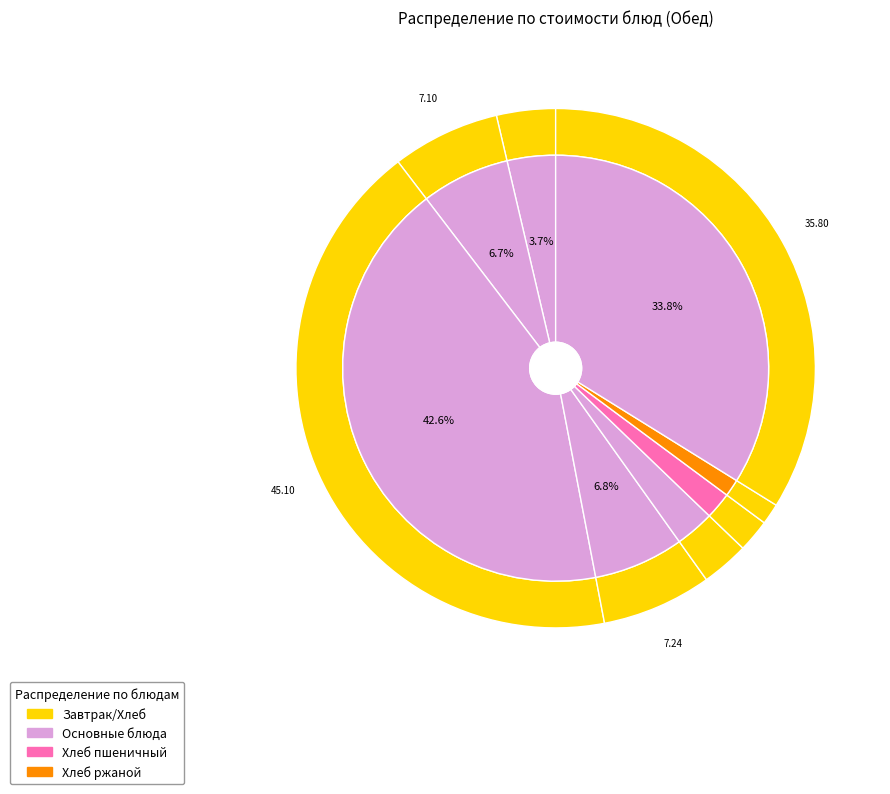

To the nearest percent, what is the average slice percentage?

12%